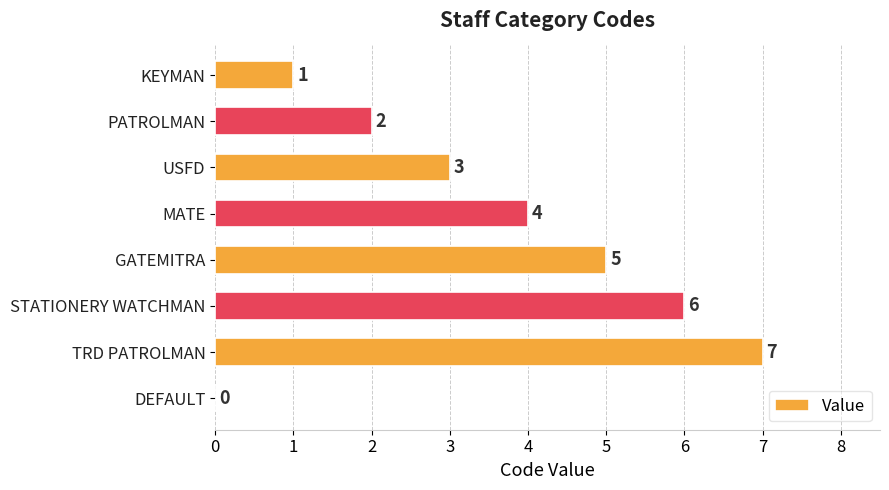

Which category has the highest value across all series?

TRD PATROLMAN